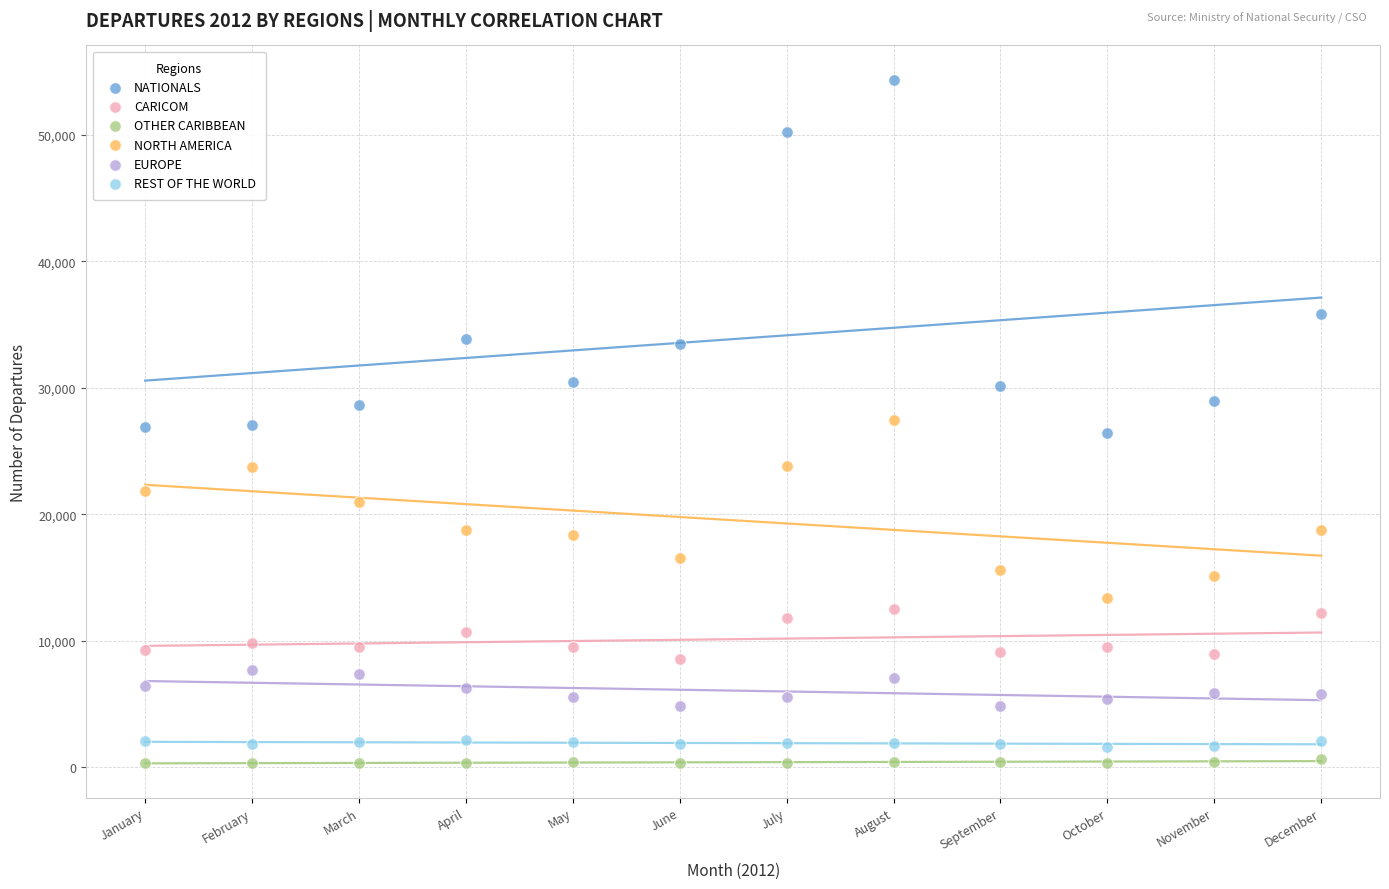

What is the X range (max minus min) for the scatter plot?

11